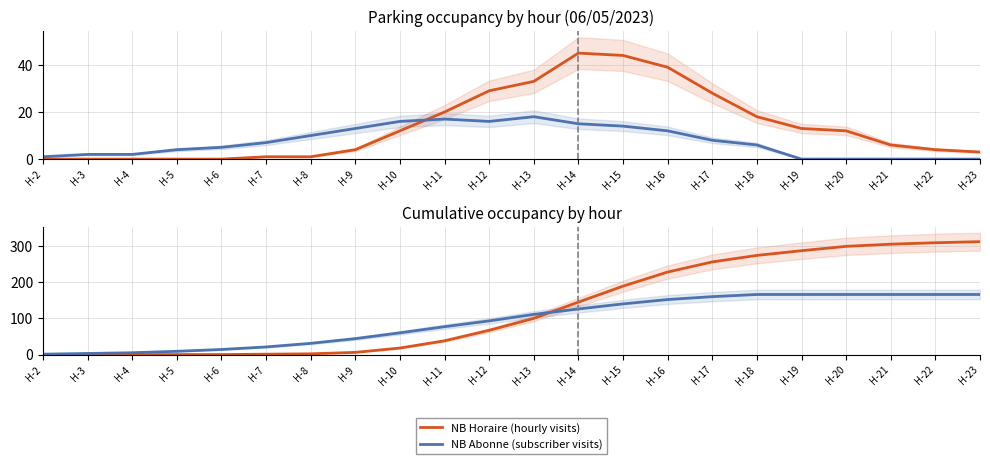

How many values in the Nb Abonne series are below 111?

11